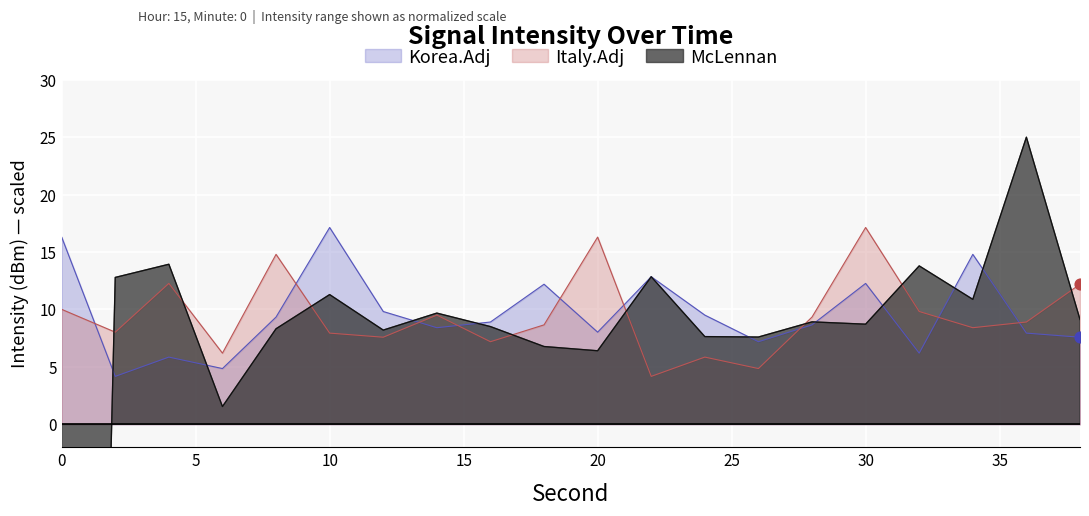

Which series reaches the minimum Y coordinate?

McLennan